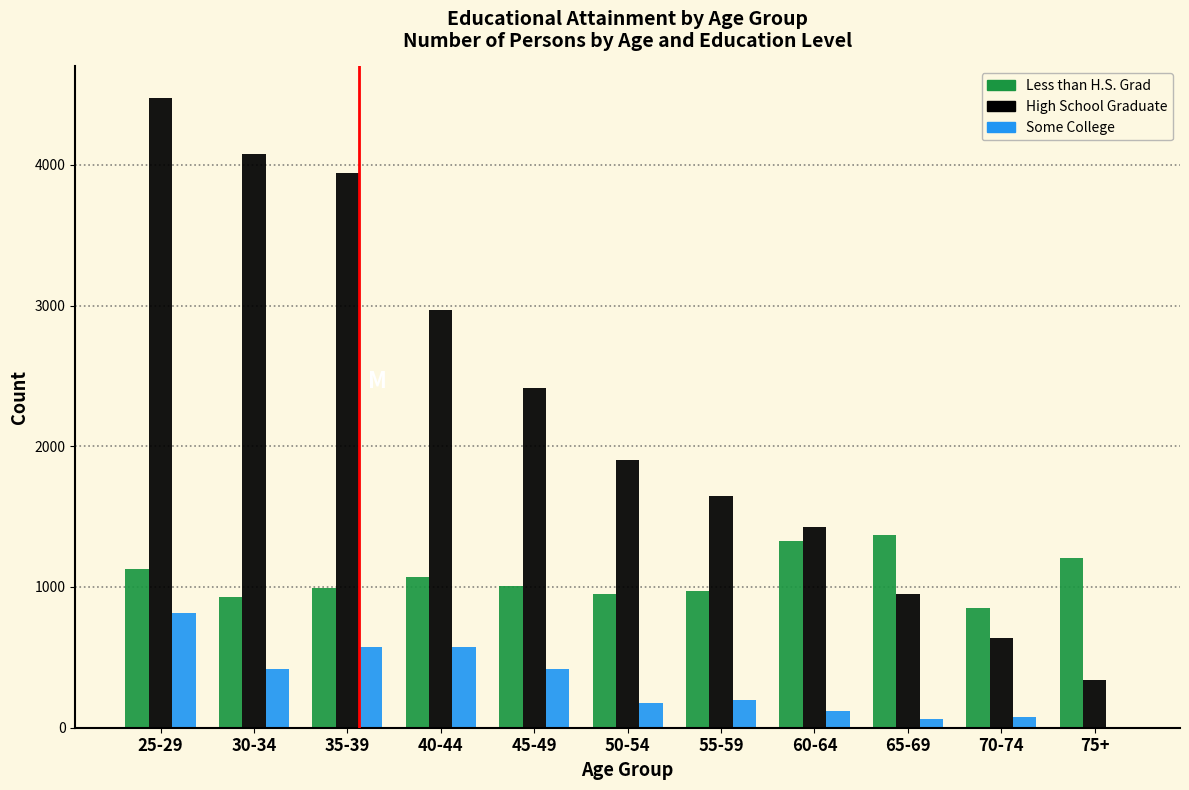

Which series changed the most between 40-44 and 50-54?

High School Graduate